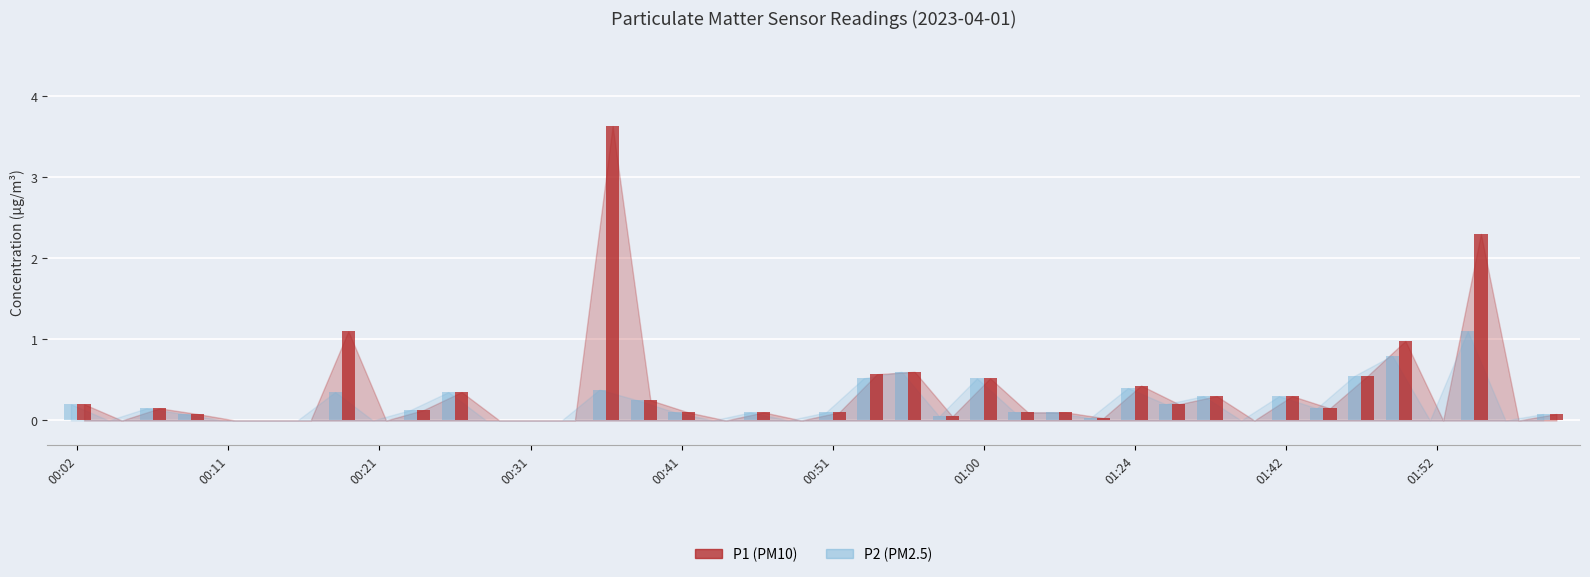

What is the greatest value displayed?

3.6